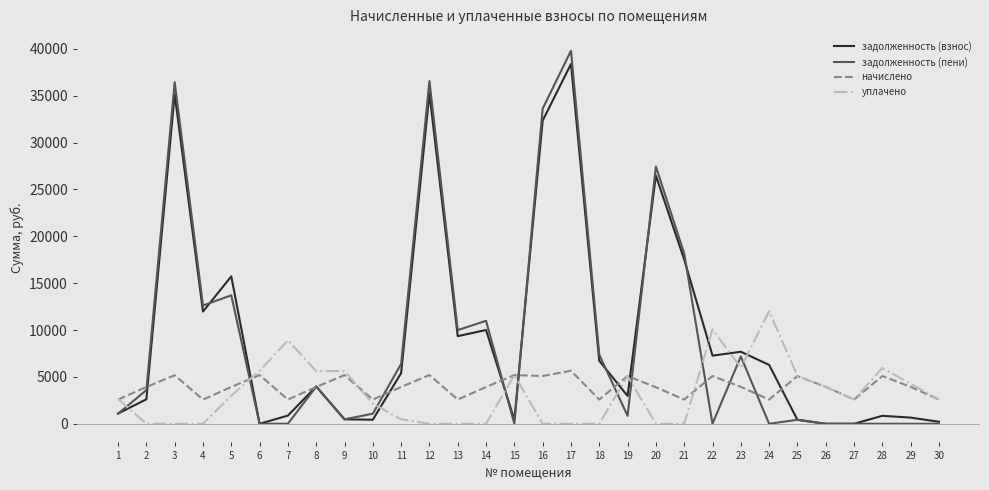

What is the total value across all series at 30?

5382.1